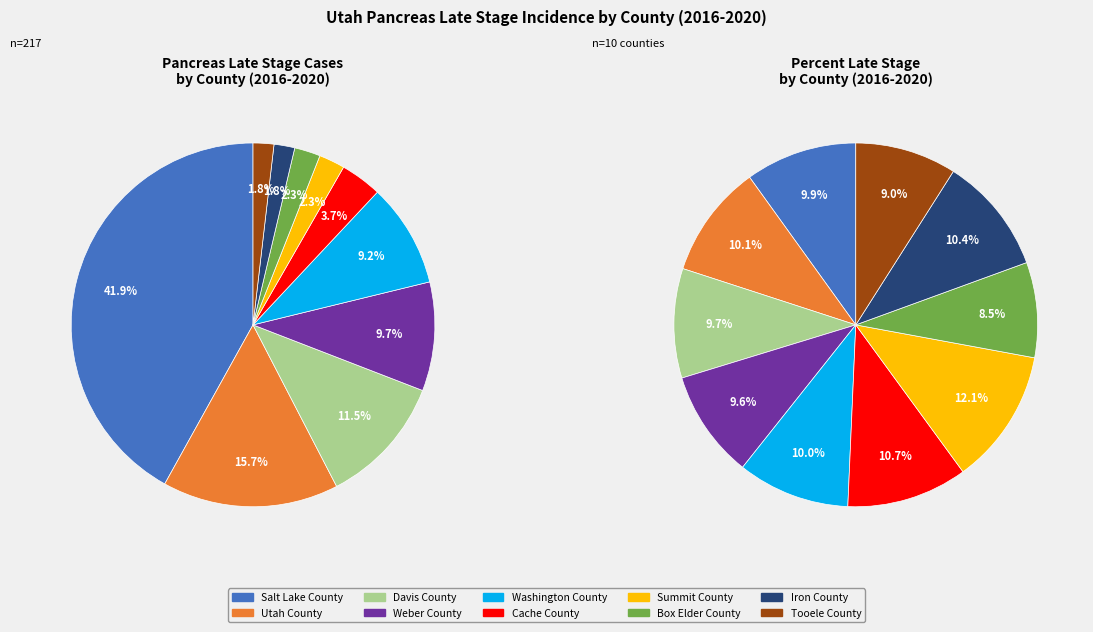

How many segments does this pie chart have?

10